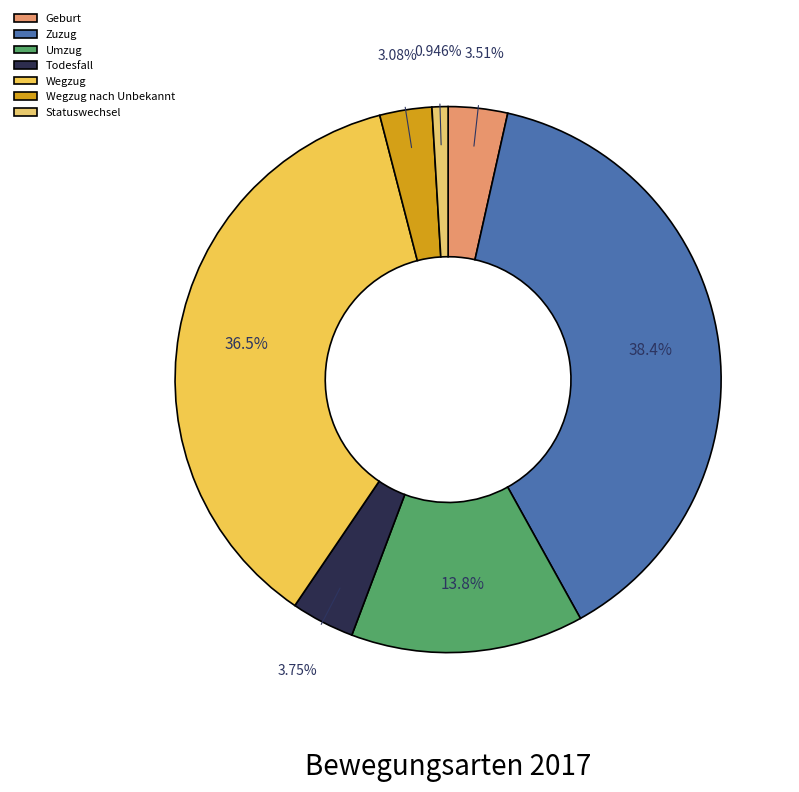

True or false: Zuzug accounts for 53% of the total.

False